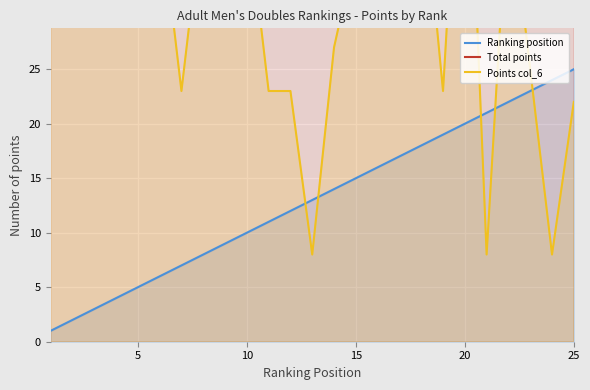

True or false: Total points and Points col_6 intersect in this chart.

False